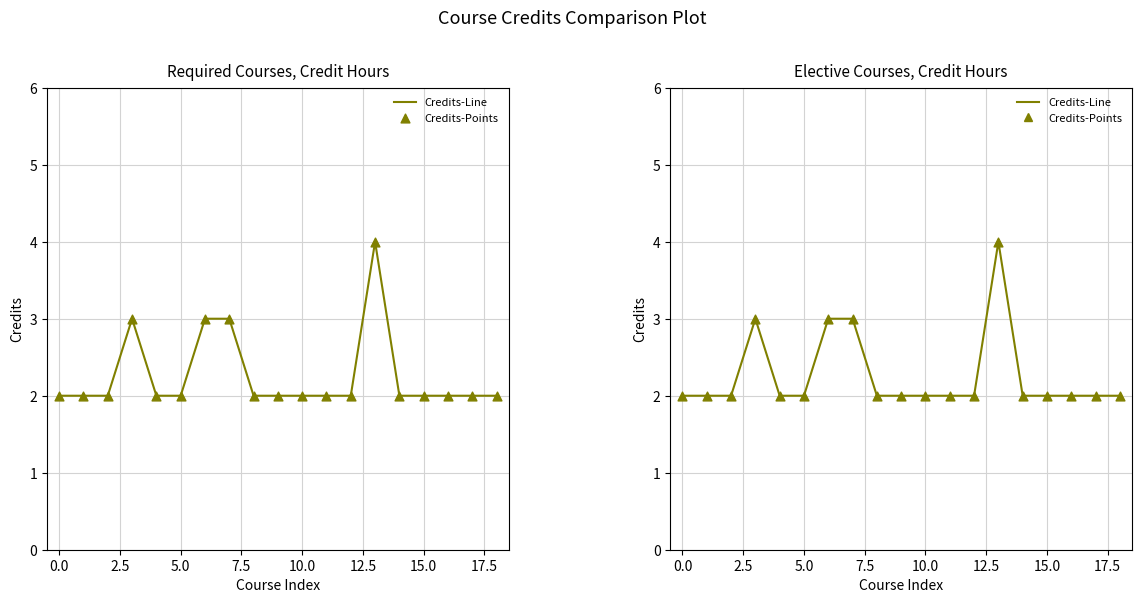

Is the value of Credits-Line at 15.0 greater than the value of Credits-Points at 10?

Yes